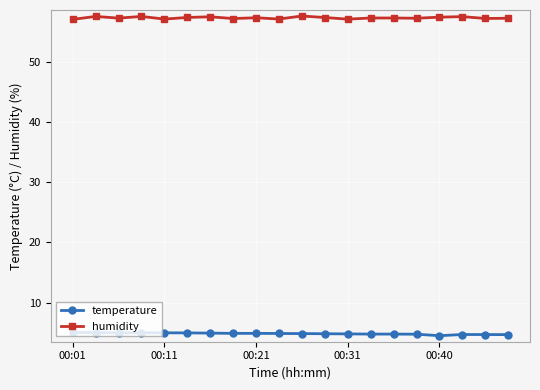

Which series has the largest total across all categories?

humidity